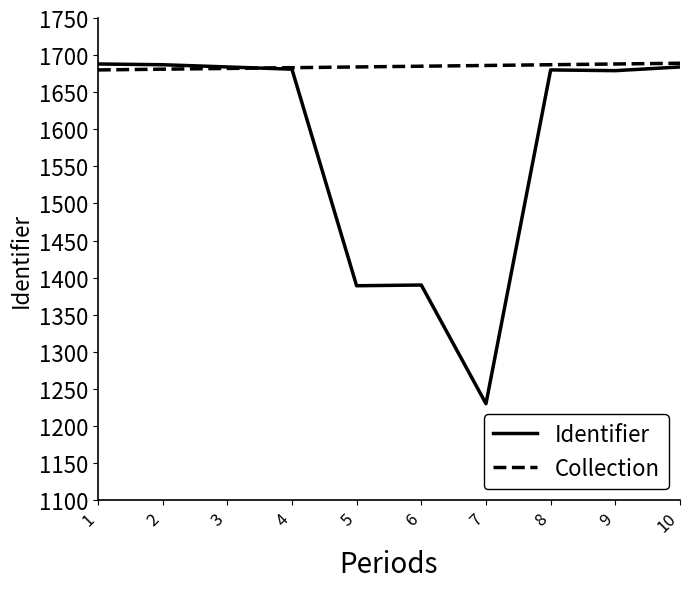

Does the chart have visible grid lines?

No